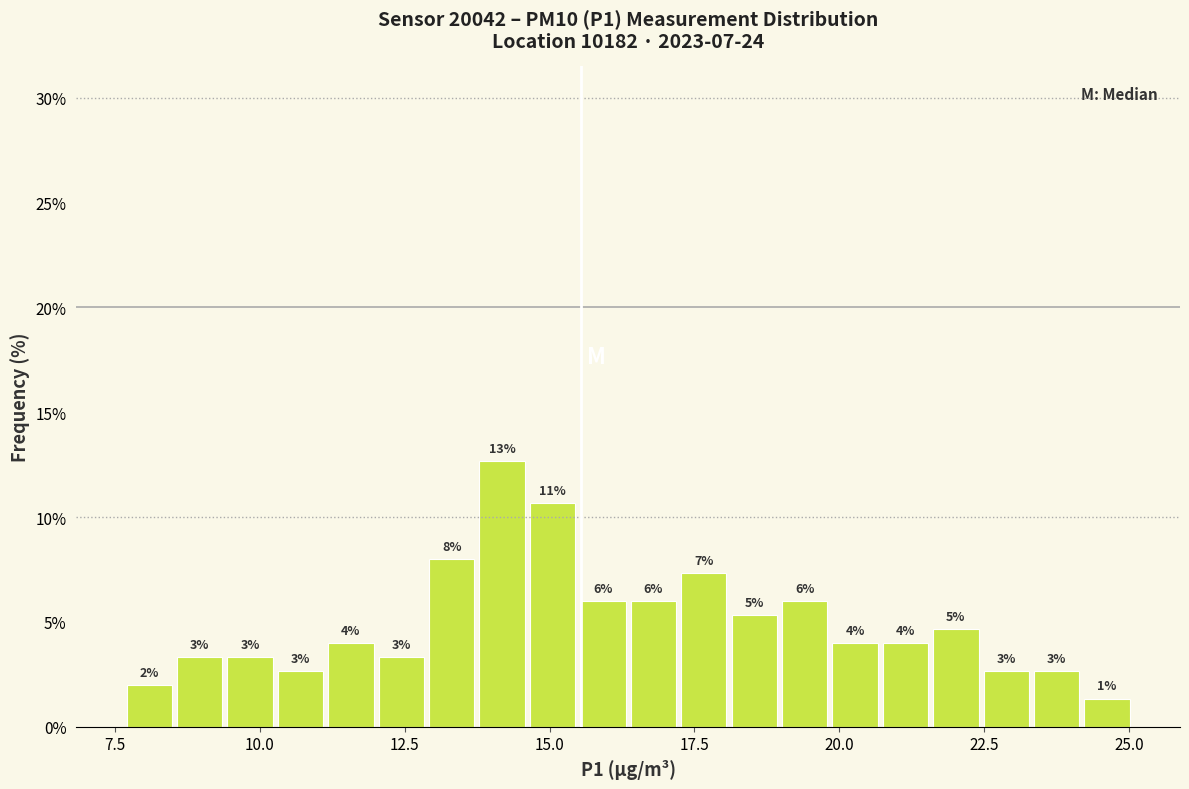

Around what value on the x-axis is the tallest bar? Give the approximate position of its centre, as read against the axis.

14.0